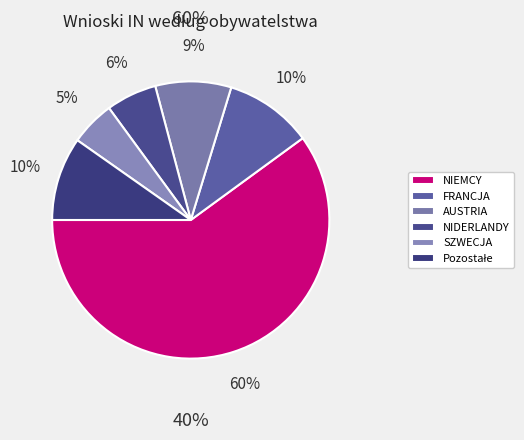

Do FRANCJA and SZWECJA together represent more than half of the pie?

No